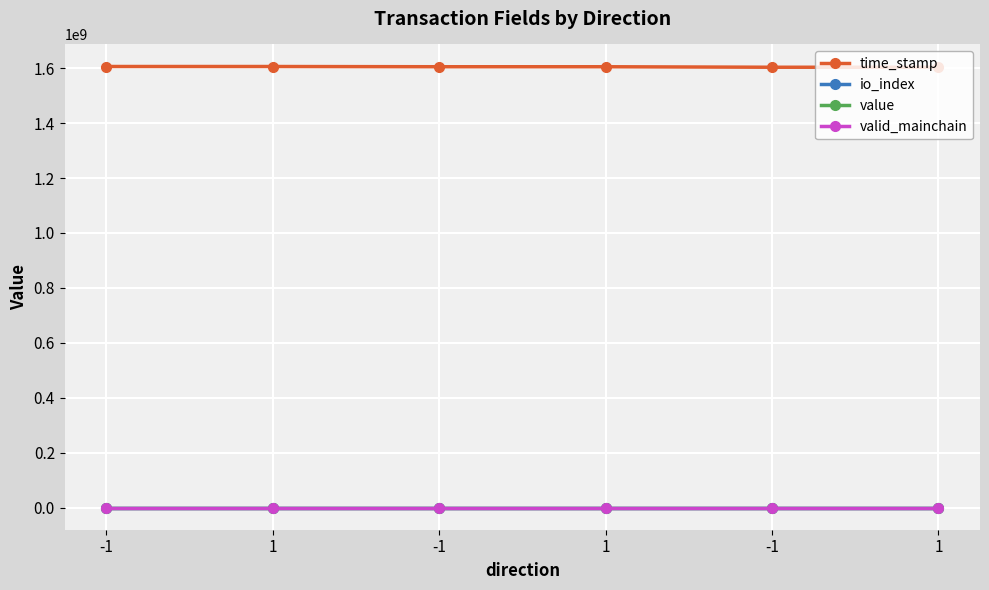

How many lines are shown in the chart?

4